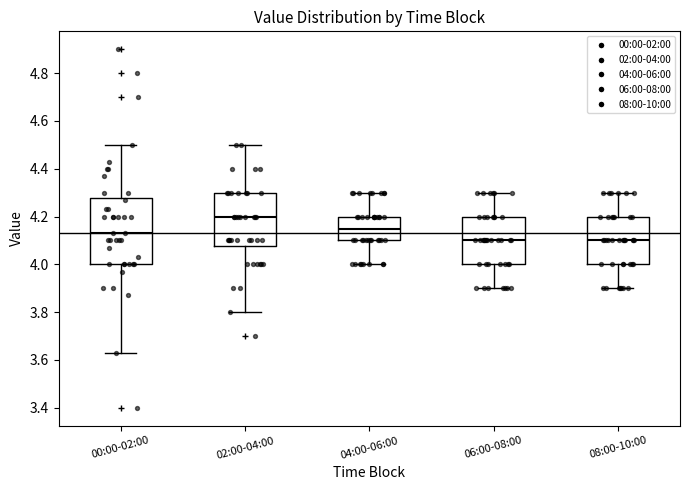

Where is the lower edge of the box for 08:00-10:00 on the y-axis? The values are not printed on the chart, so give them approximately, as read against the axis.

4.00